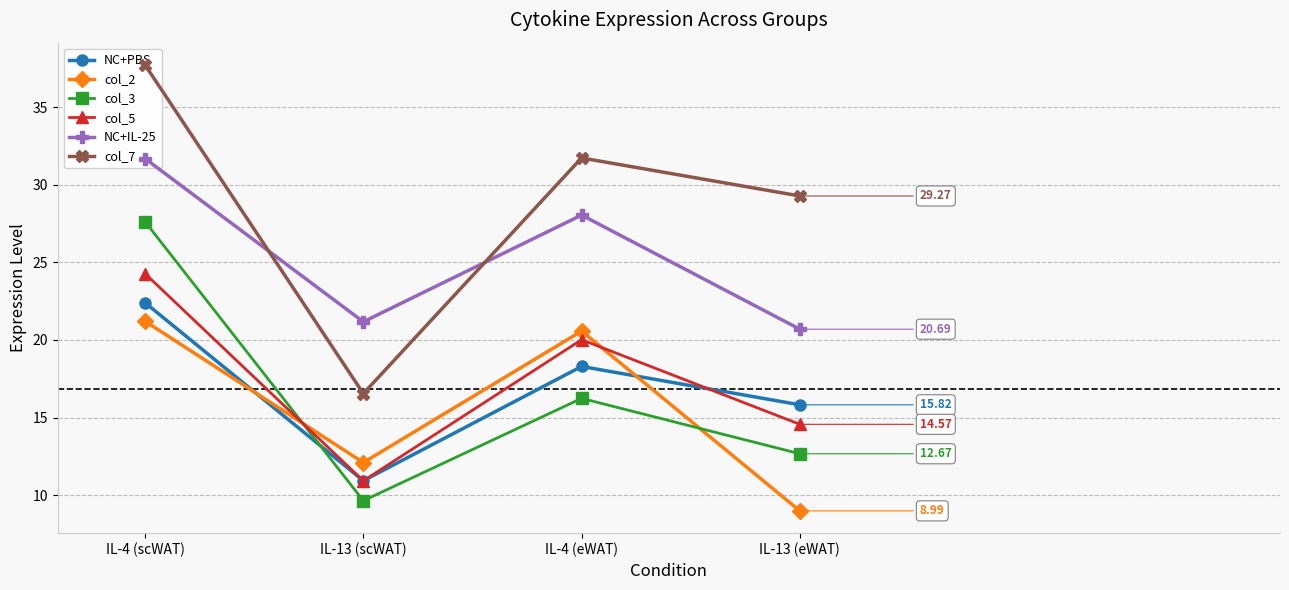

What is the difference between the col_3 values at IL-4 (eWAT) and IL-13 (eWAT)?

3.6